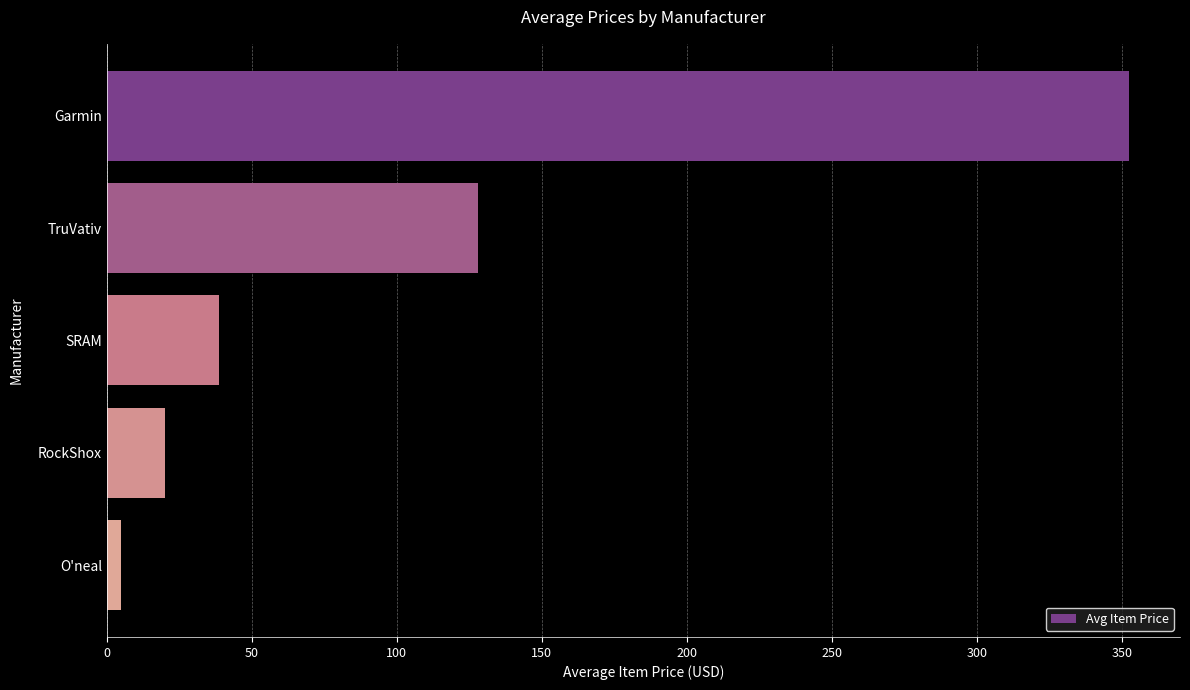

What is the label of the 2nd bar from the bottom?

RockShox